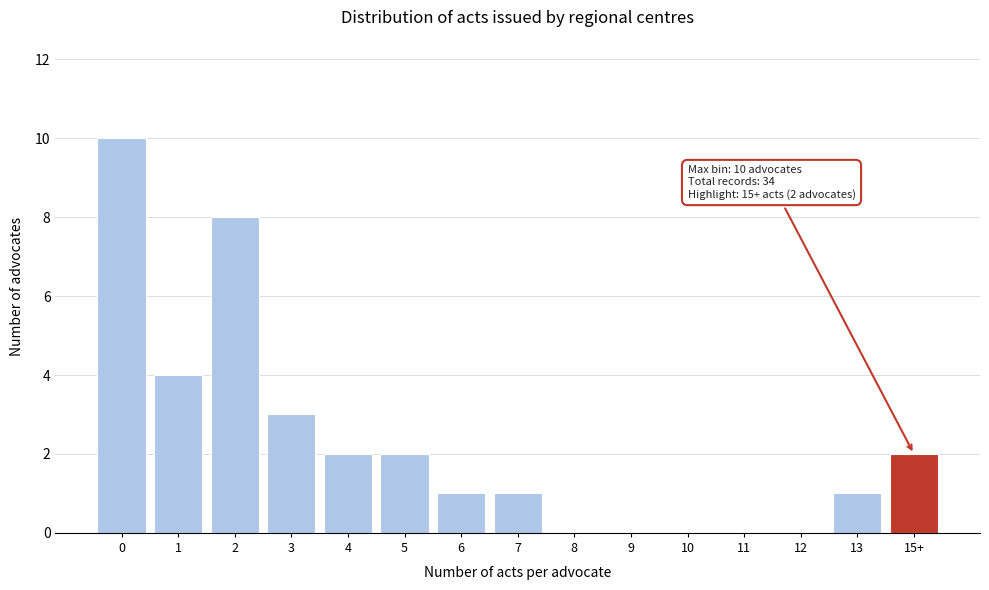

Reading left to right, list all the values displayed in this chart.

0=10	1=4	2=8	3=3	4=2	5=2	6=1	7=1	8=0	9=0	10=0	11=0	12=0	13=1	15+=2